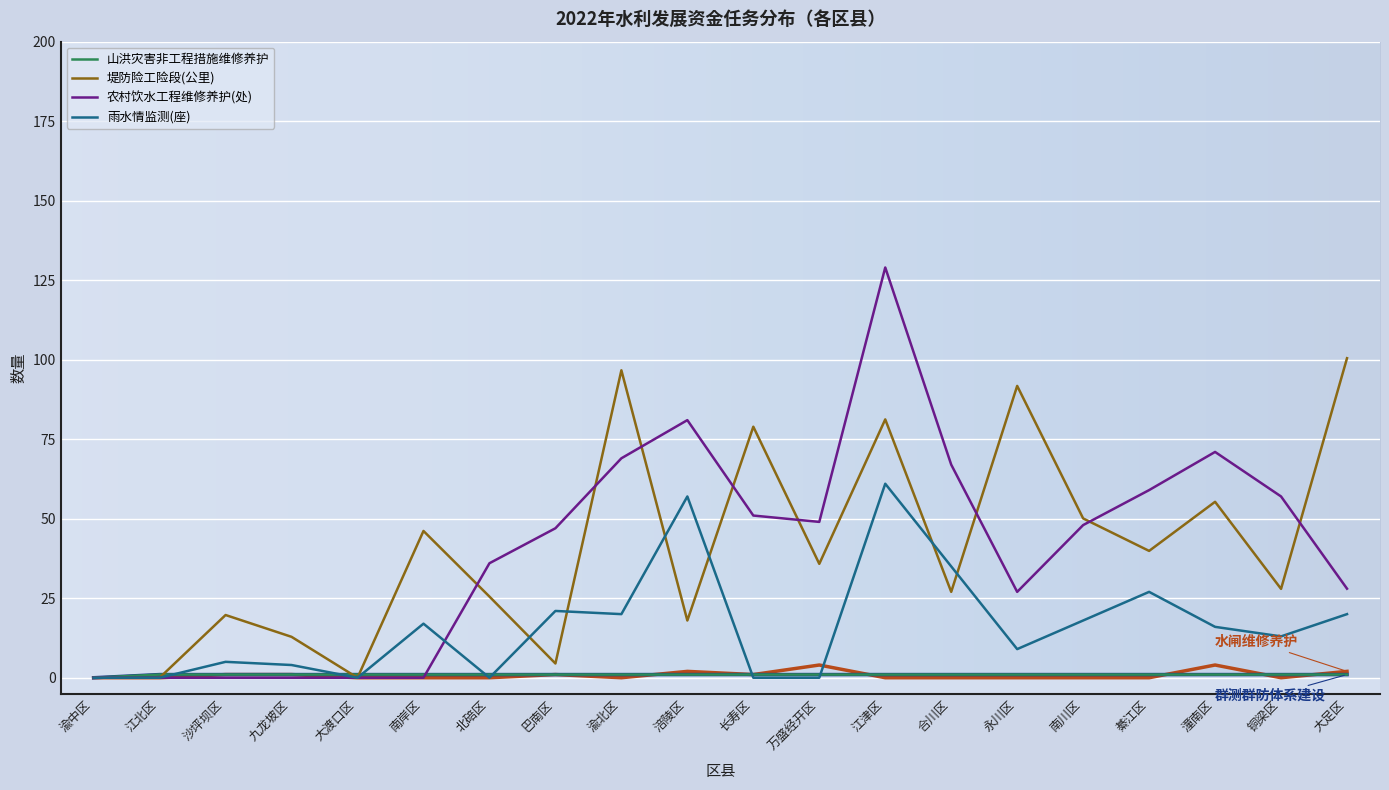

Does the chart have visible grid lines?

Yes